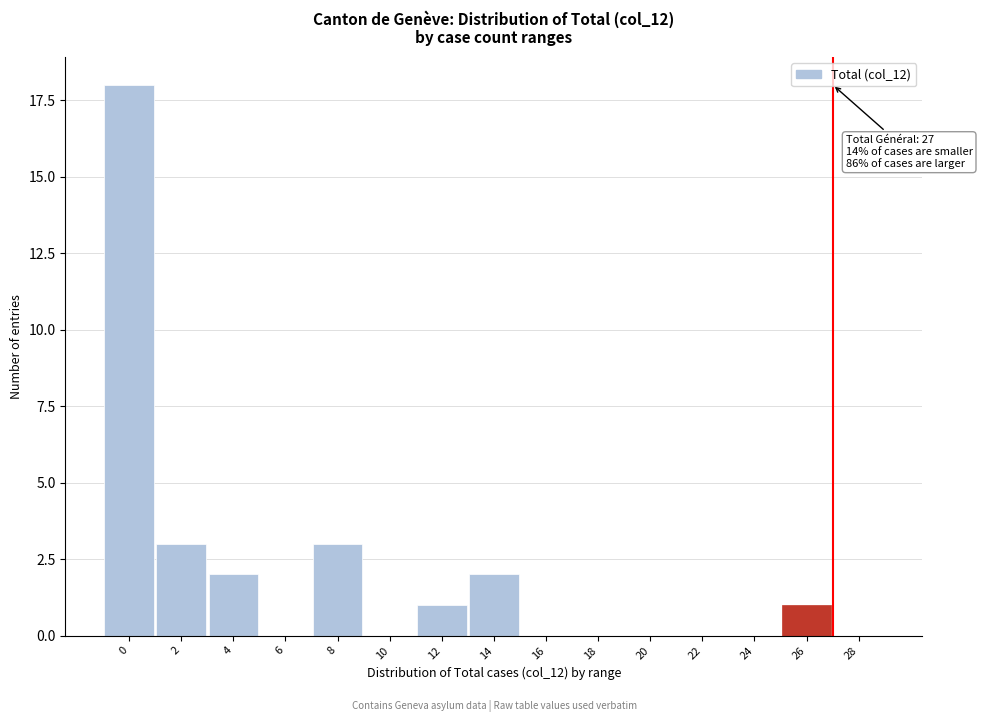

Reading right to left, what are all the values shown in this chart?

28=0	26=1	24=0	22=0	20=0	18=0	16=0	14=2	12=1	10=0	8=3	6=0	4=2	2=3	0=18